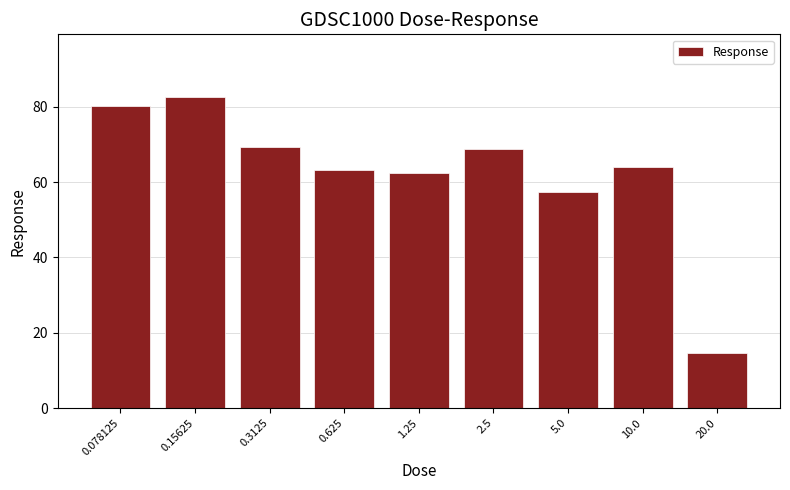

Reading left to right, extract all data points from this chart.

0.078125=80.3	0.15625=82.7	0.3125=69.3	0.625=63.1	1.25=62.4	2.5=68.9	5.0=57.5	10.0=64.0	20.0=14.6